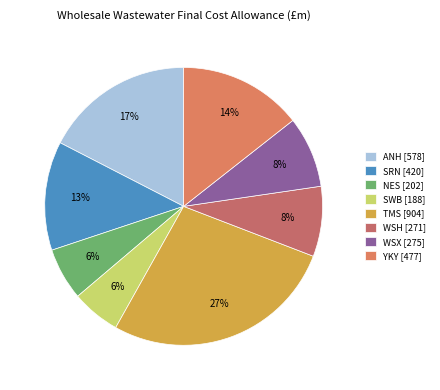

True or false: WSH accounts for 1% of the total.

False